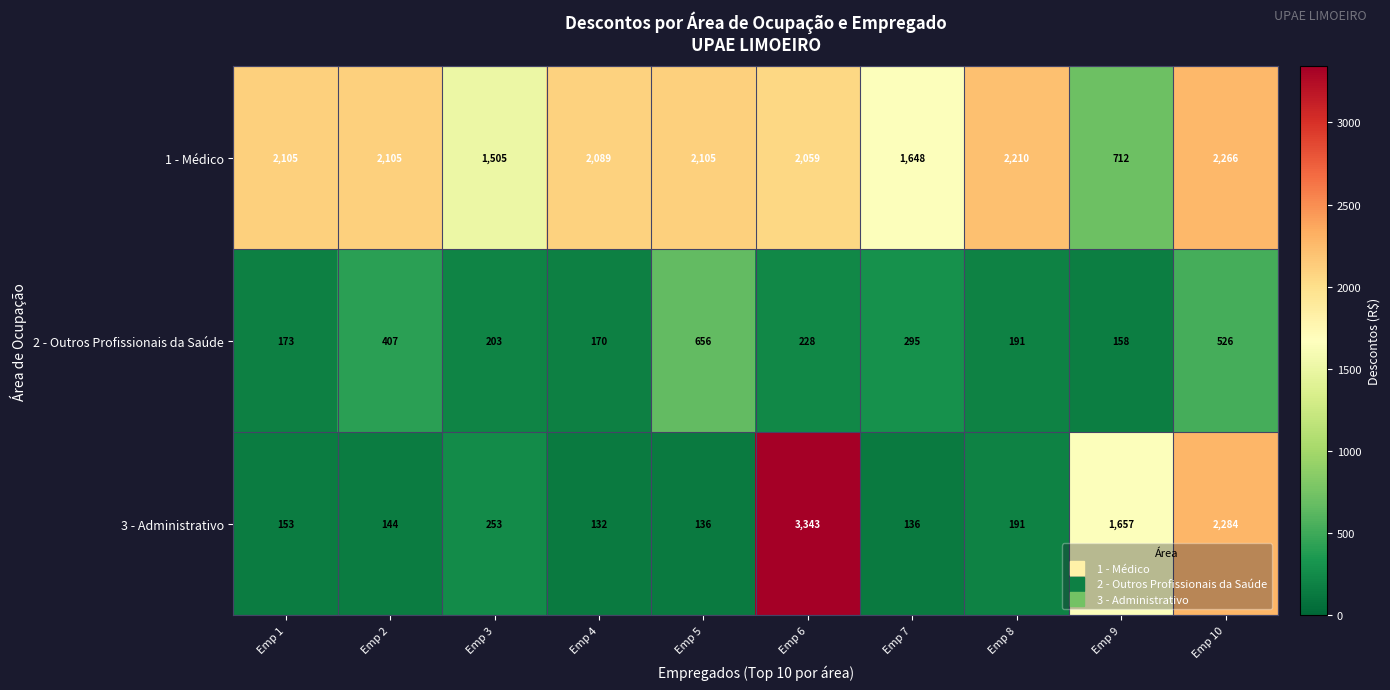

The 2 - Outros Profissionais da Saúde series shows 33 at Emp 9. True or false?

False